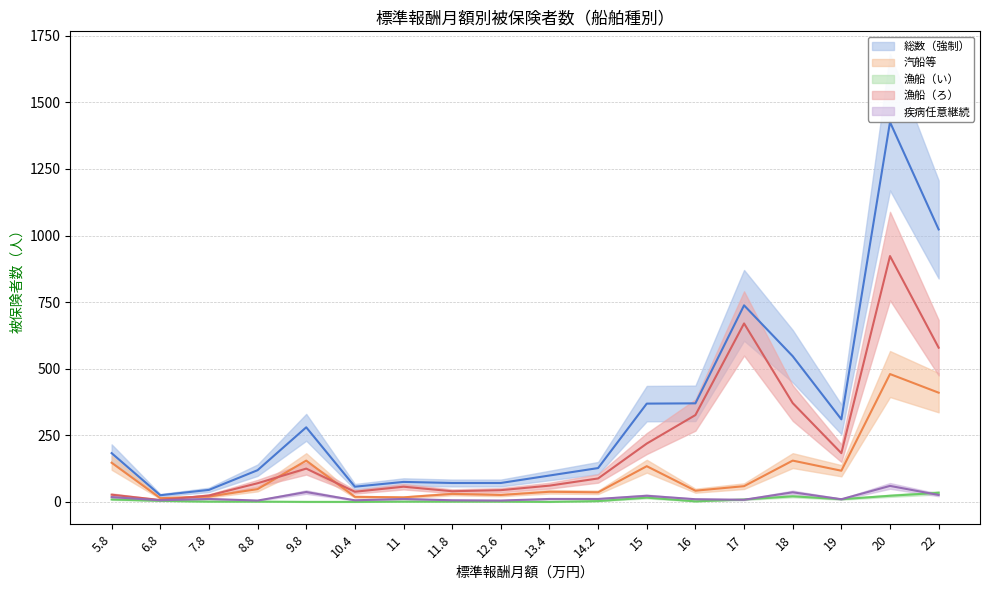

Reading left to right, transcribe all the data shown in this chart.

汽船等: 147	14	20	48	155	19	17	30	26	38	36	134	42	59	155	117	480	410
漁船（い）: 9	4	1	1	0	0	1	1	1	0	3	16	2	9	21	10	23	34
漁船（ろ）: 27	7	24	70	125	38	57	40	44	61	88	219	326	670	371	183	923	579
総数（強制）: 183	25	45	119	280	57	75	71	71	99	127	369	370	738	547	310	1426	1023
疾病任意継続: 18	6	11	5	37	6	11	6	5	11	11	23	10	8	36	10	60	26